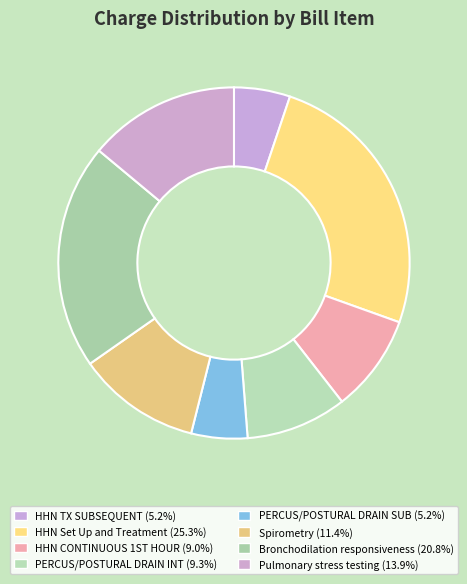

How many slices are in this pie chart?

8